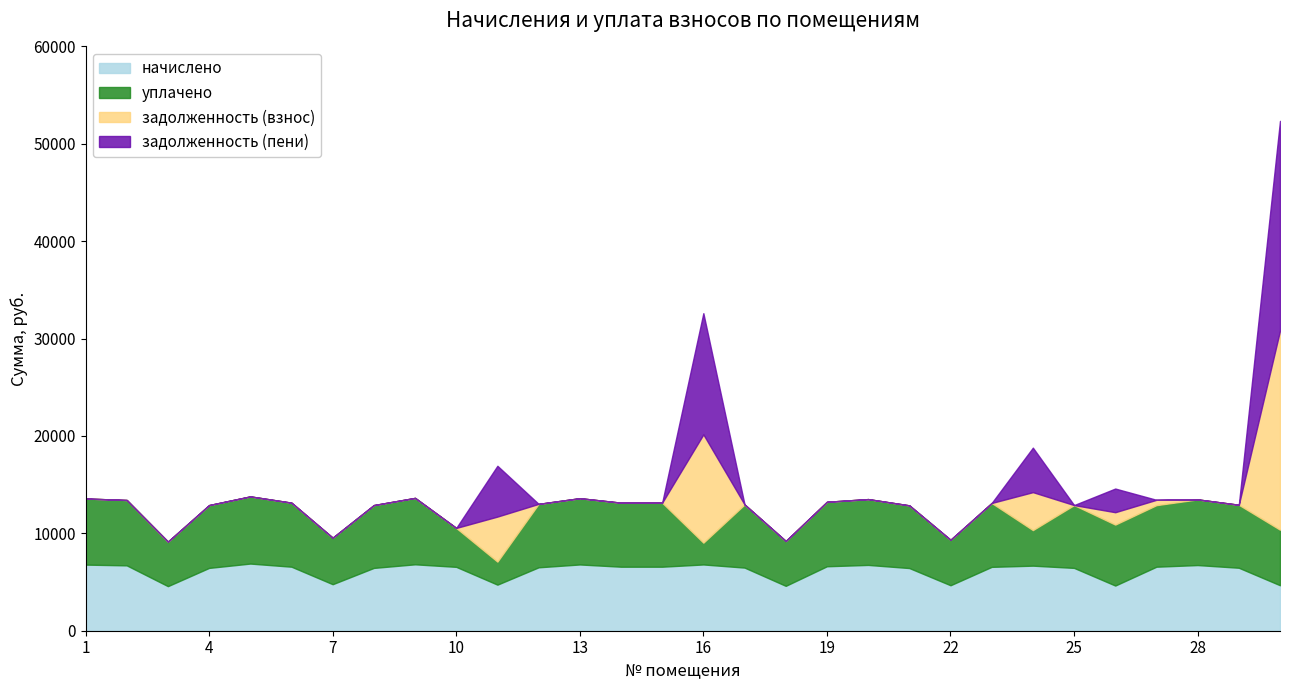

What is the highest value of the уплачено series?

6896.6